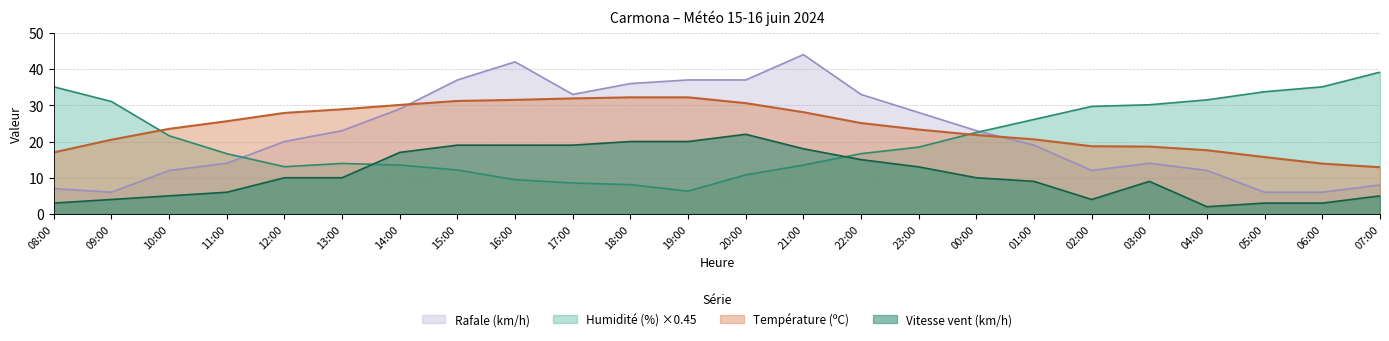

What is the maximum value for Rafale (km/h)?

44.0